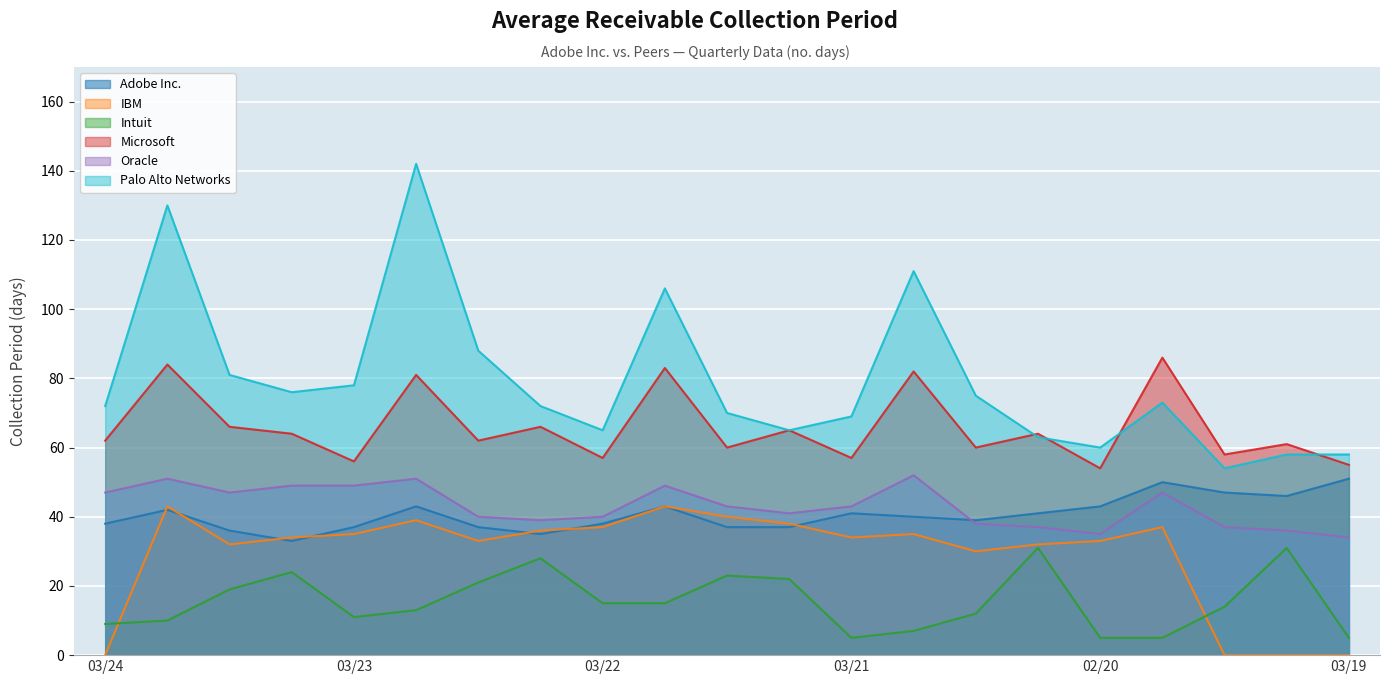

Count the number of data series in this chart.

6